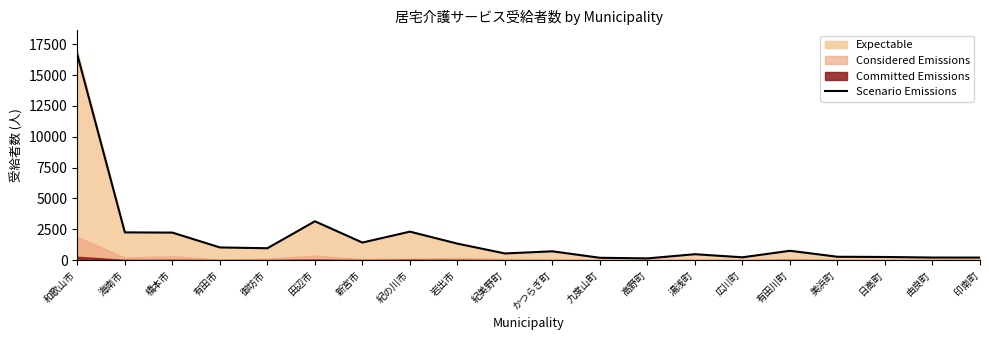

True or false: the data has more than 0 interior local peaks.

True